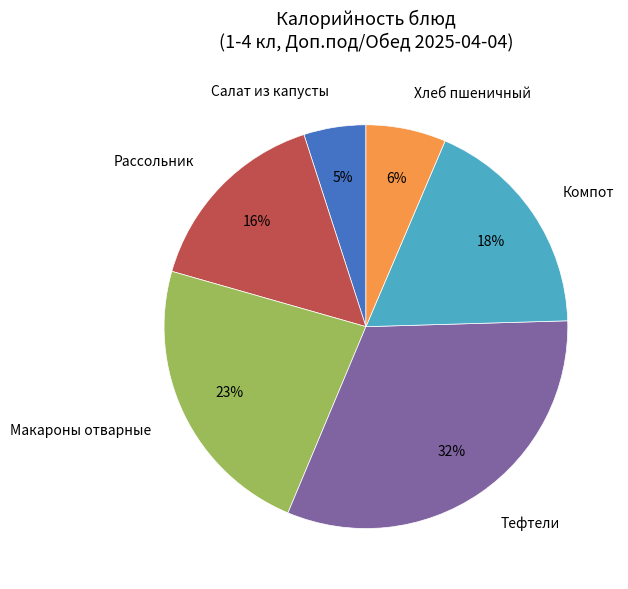

Which has a higher value, Хлеб пшеничный or Макароны отварные?

Макароны отварные